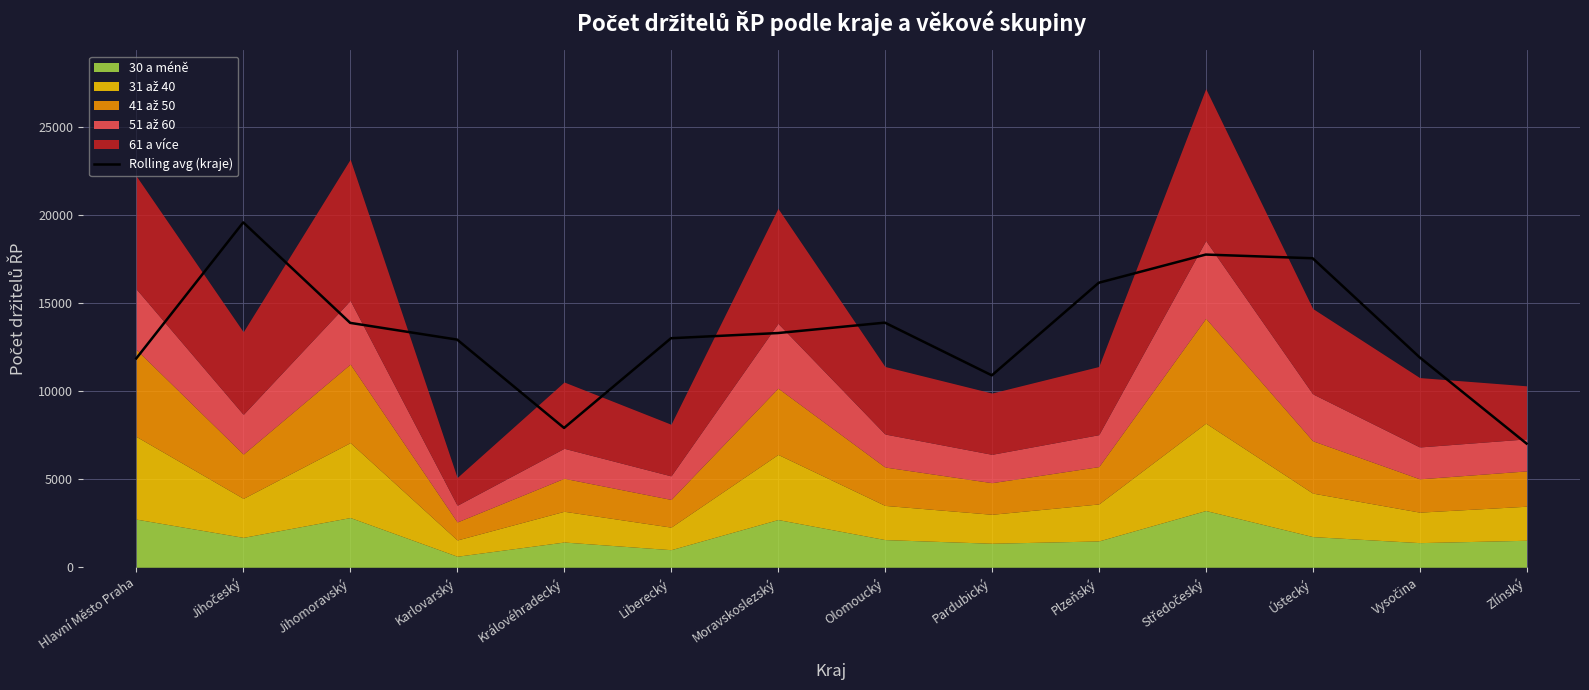

What is the change in value from Moravskoslezský to Zlínský?

-6282.0